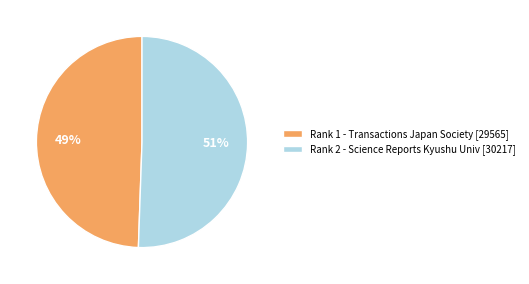

Which category has the smallest portion of the pie?

Rank 1 - Transactions Japan Society [29565]